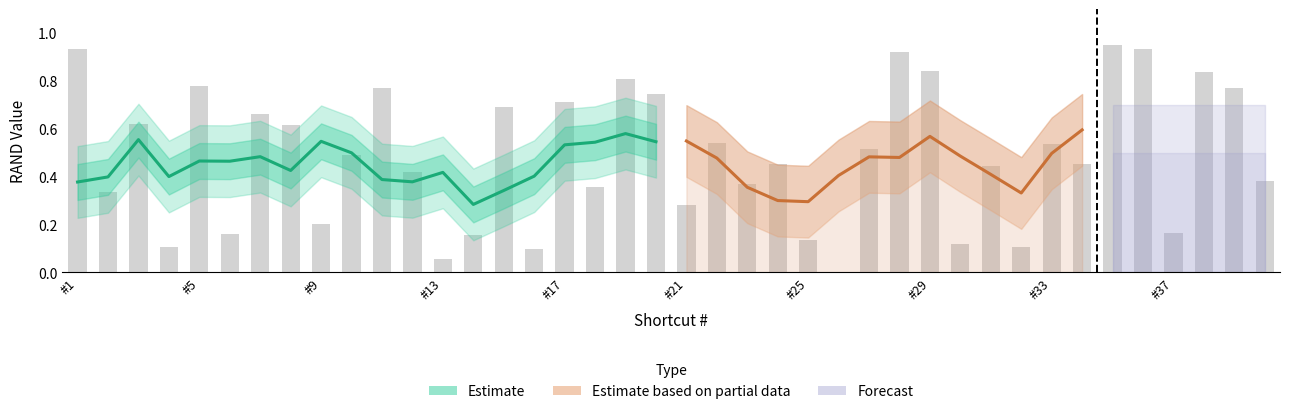

How many bars are there in total?

40